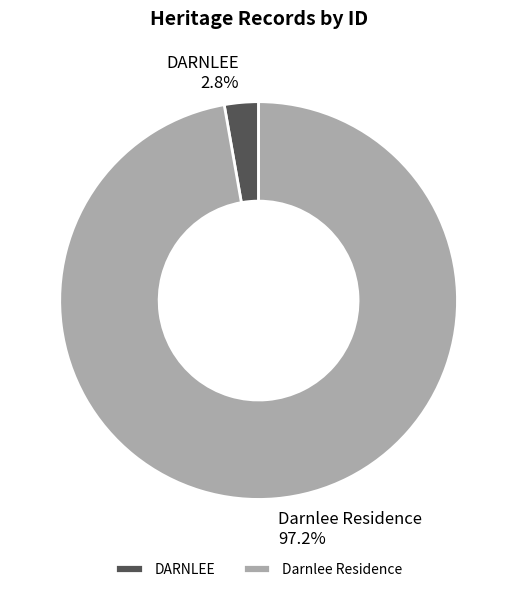

Count the number of slices in the pie.

2